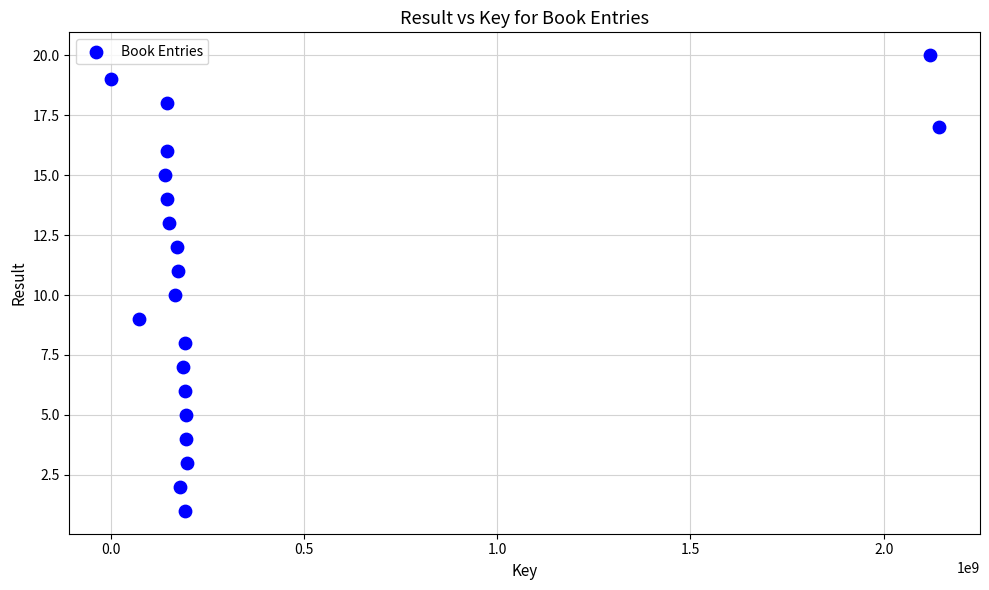

What is the range of Y values (max minus min)?

19